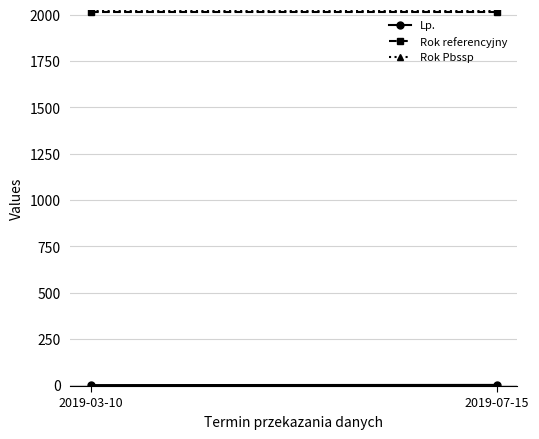

Which category has the highest value in the Rok Pbssp series?

2019-03-10